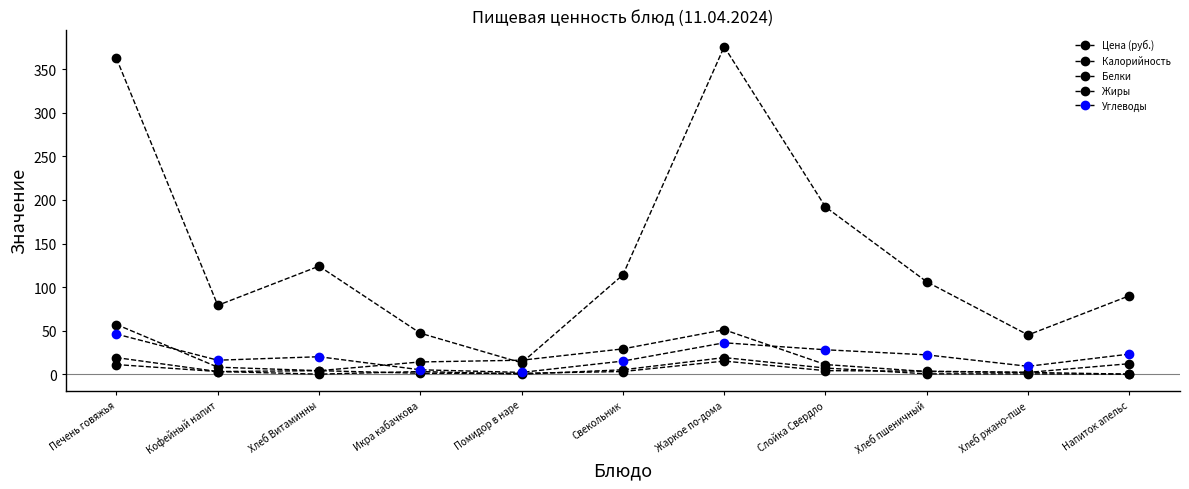

What position from the right is Напиток апельс?

1